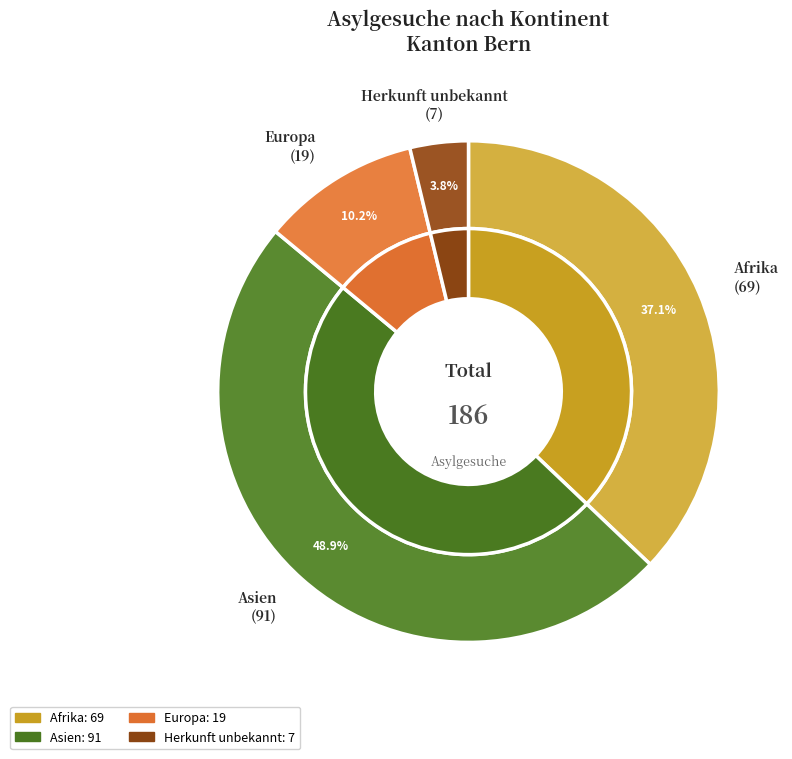

Approximately how many times larger is the value at Afrika compared to Europa?

3.6